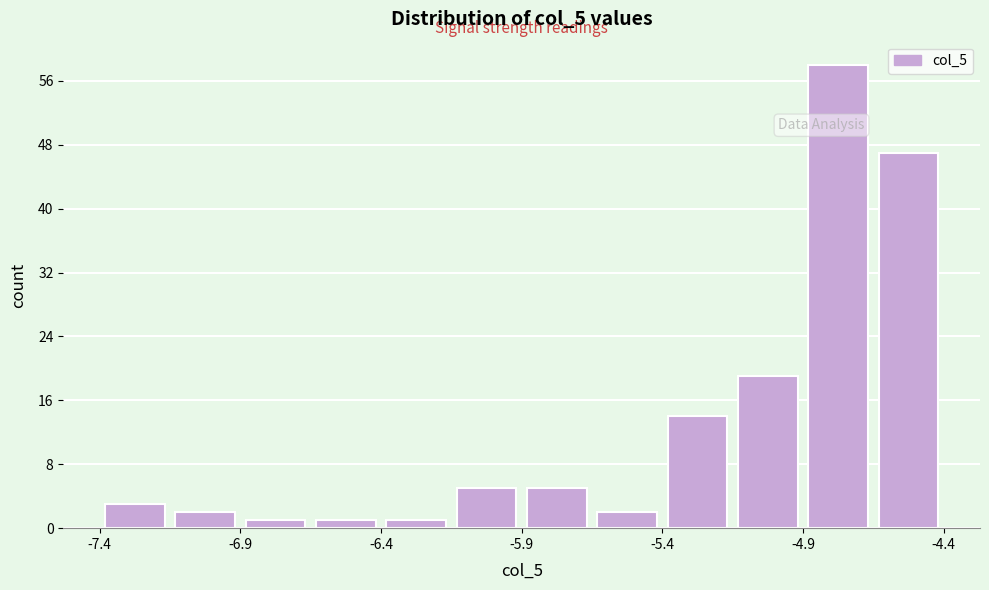

Reading left to right, list every bar in this chart as the range it spans on the x-axis followed by its height. Neither the bar edges nor the heights are printed on the chart, so give them approximately, as read against the axes.

-7.40 to -7.15: 3
-7.15 to -6.90: 2
-6.90 to -6.65: 1
-6.65 to -6.40: 1
-6.40 to -6.15: 1
-6.15 to -5.90: 5
-5.90 to -5.65: 5
-5.65 to -5.40: 2
-5.40 to -5.15: 14
-5.15 to -4.90: 19
-4.90 to -4.65: 58
-4.65 to -4.40: 47